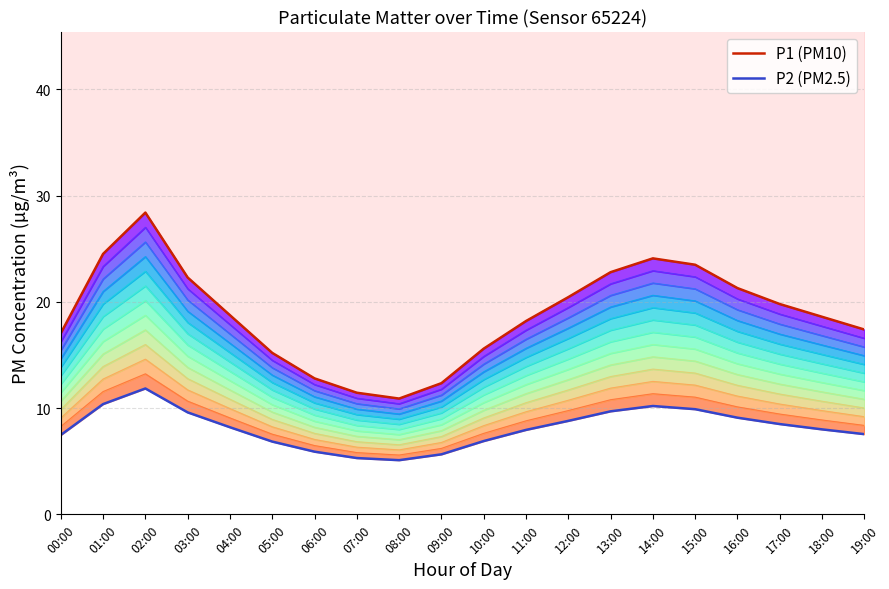

In P1 (PM10), how many points are lower than both neighbors (excluding endpoints)?

1